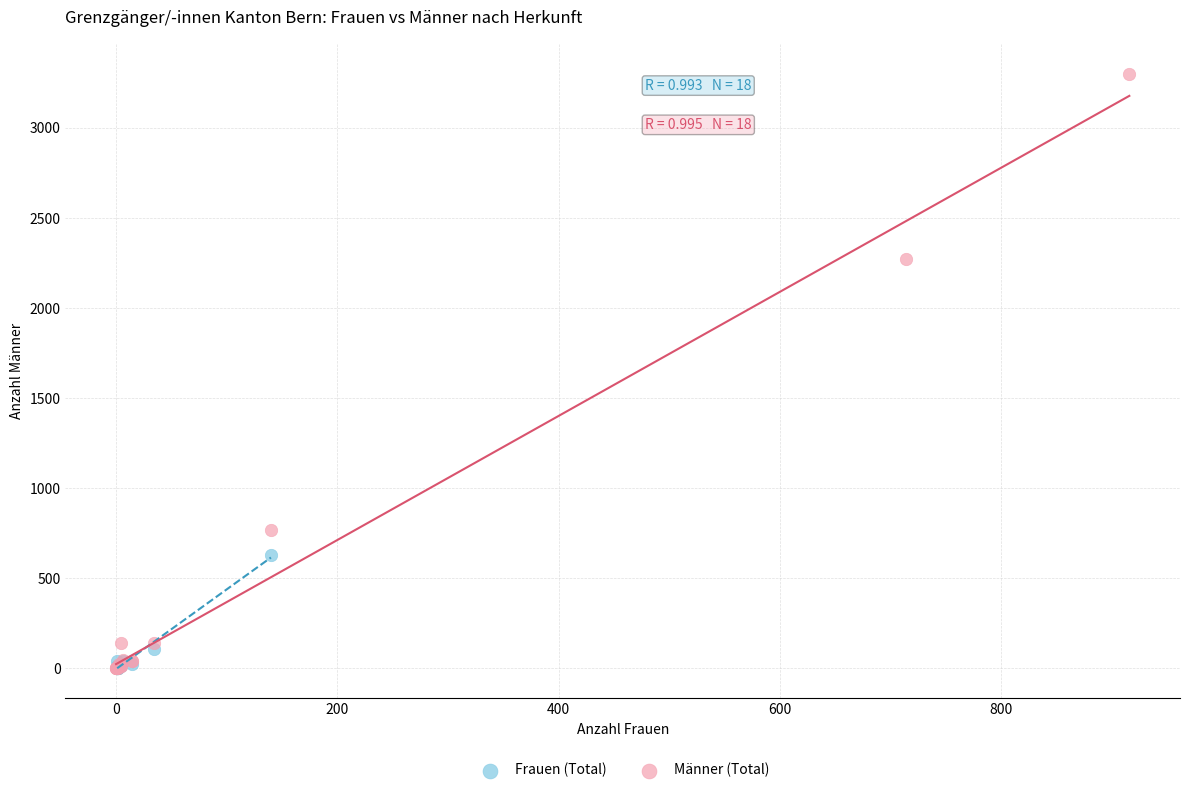

Which series reaches the maximum Y coordinate?

Männer (Total)